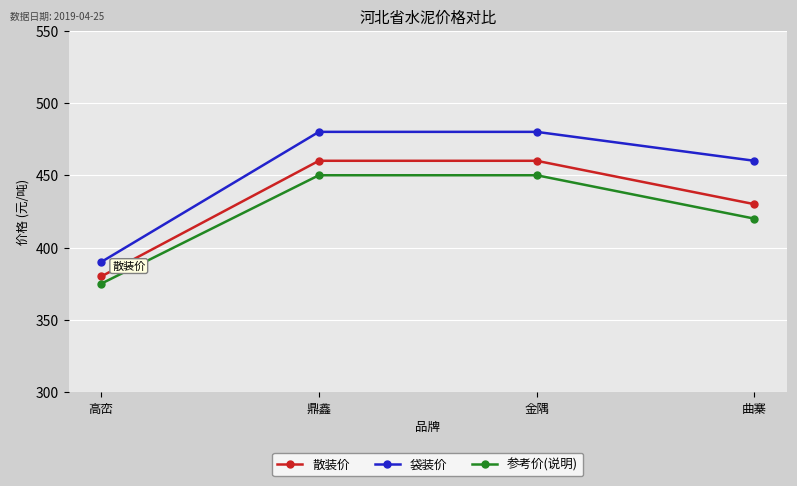

What is the label of the 4th point from the left?

曲寨